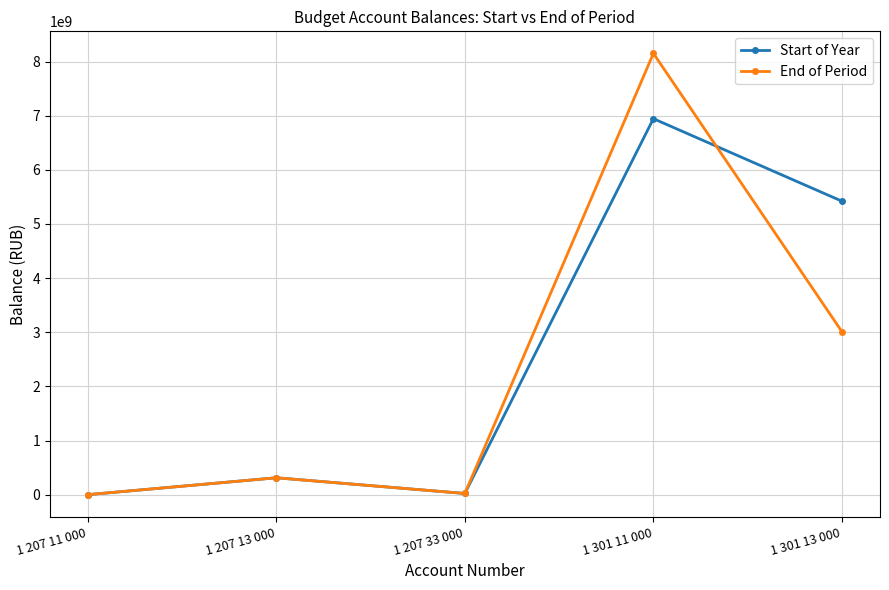

What is the label of the 3rd point from the left?

1 207 33 000